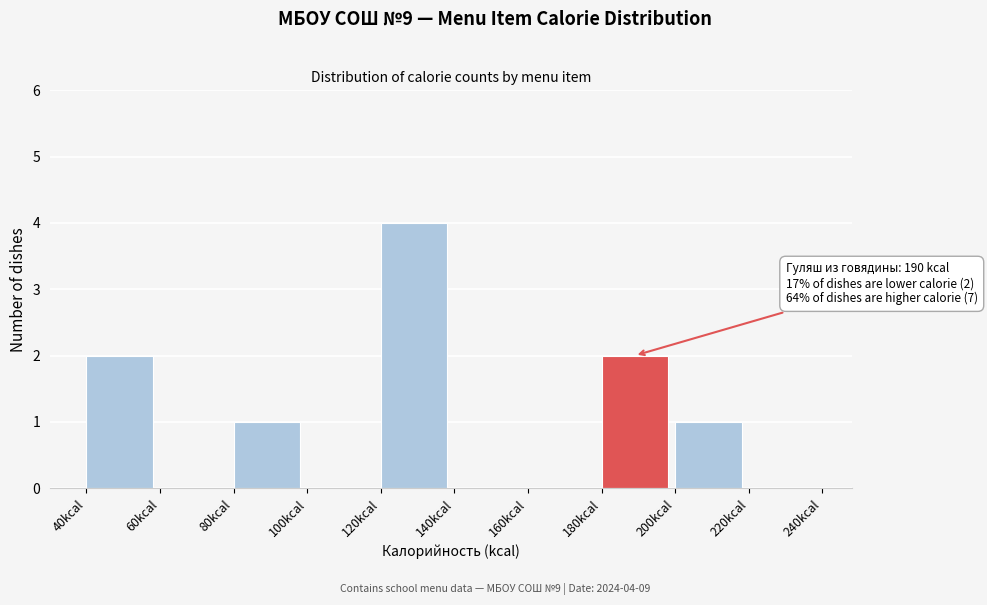

Over which range of the x-axis is the bar tallest?

120 to 140